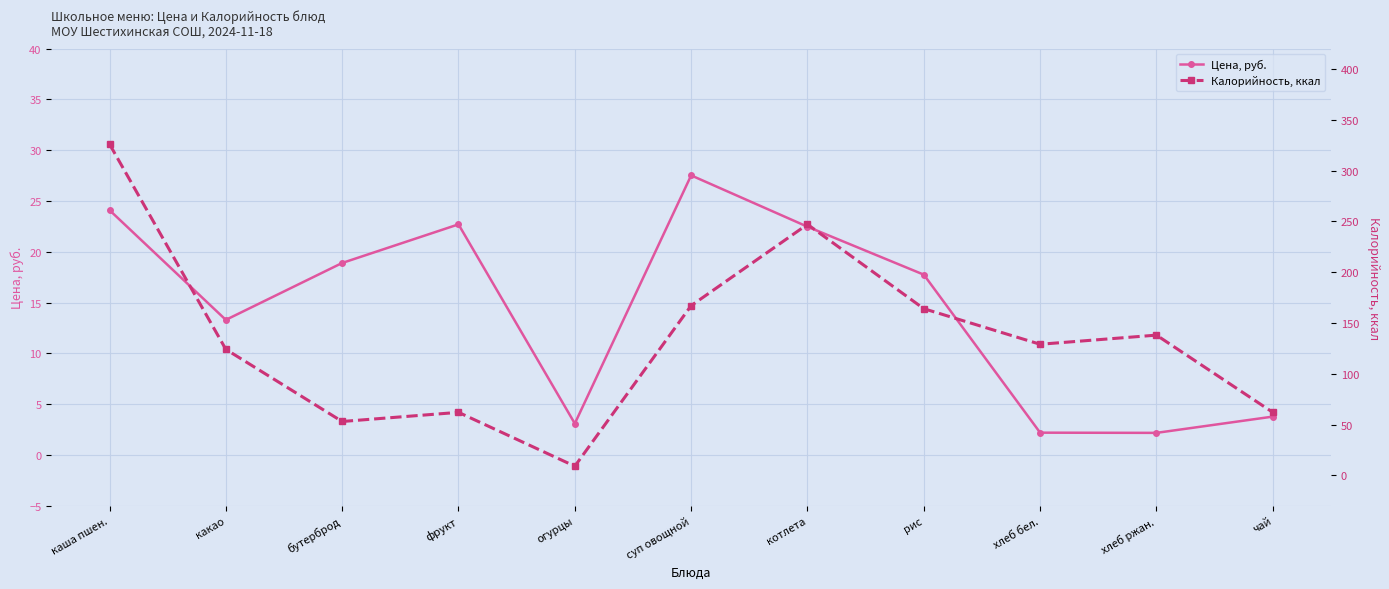

How many values in the Цена, руб. series exceed 17?

6